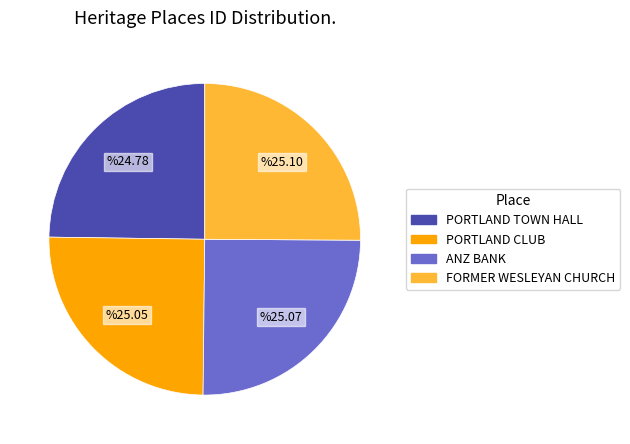

Approximately how many times larger is the value at PORTLAND TOWN HALL compared to ANZ BANK?

1.0